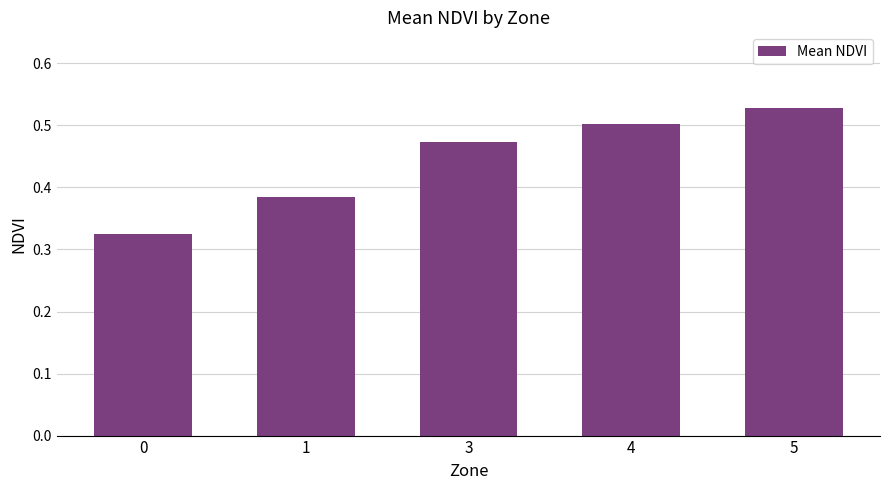

Which label corresponds to the largest value in the chart?

5